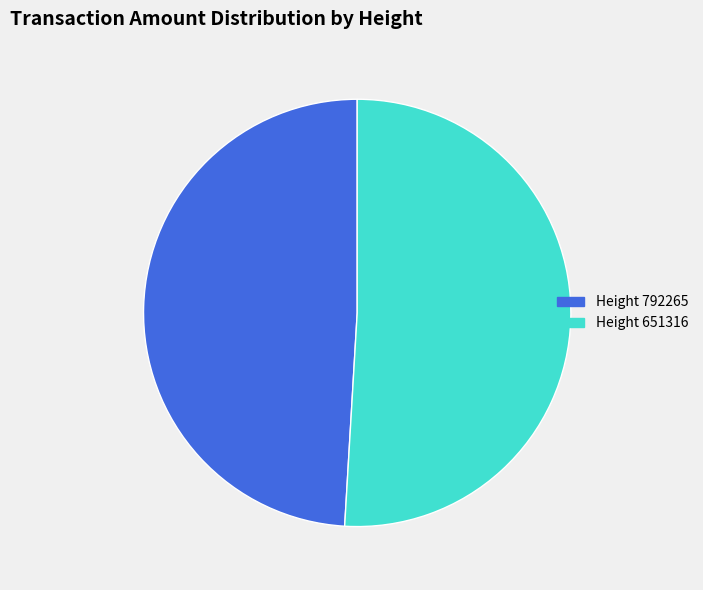

Is there a majority slice in this chart?

Yes